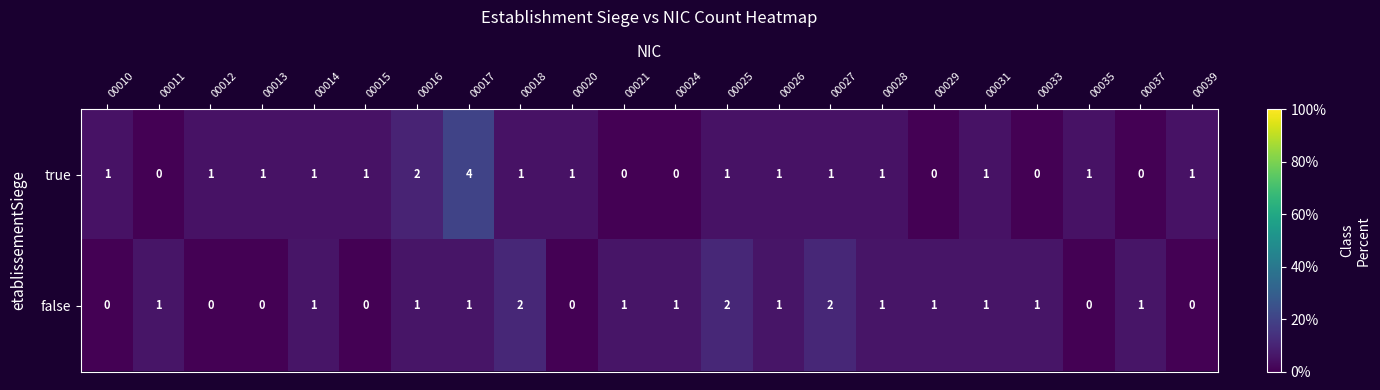

Count the false values in the range 0 to 1.

19